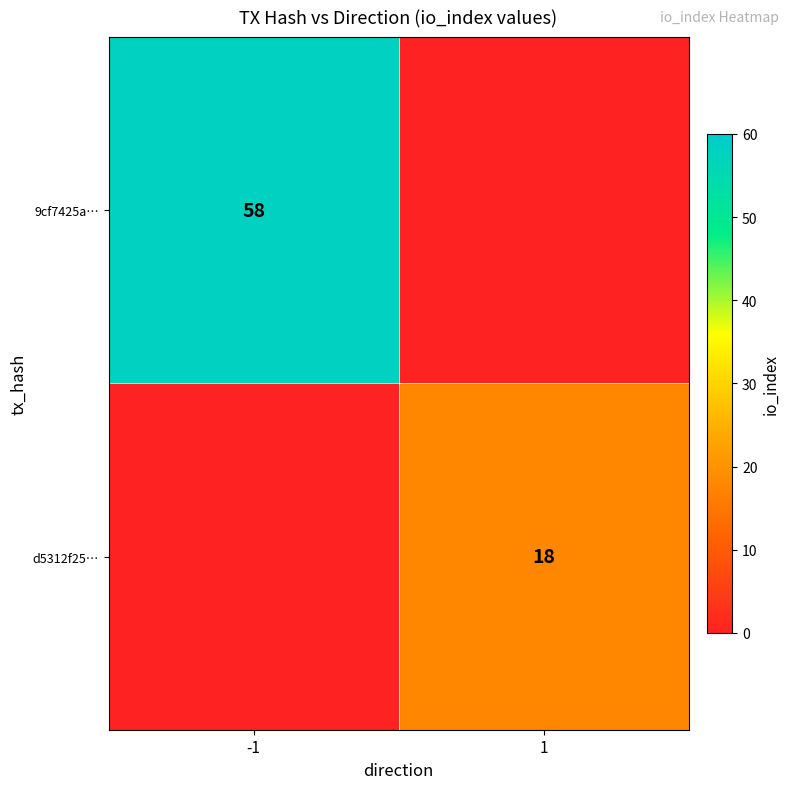

Is it true that d5312f25… equals 18 at 1?

True